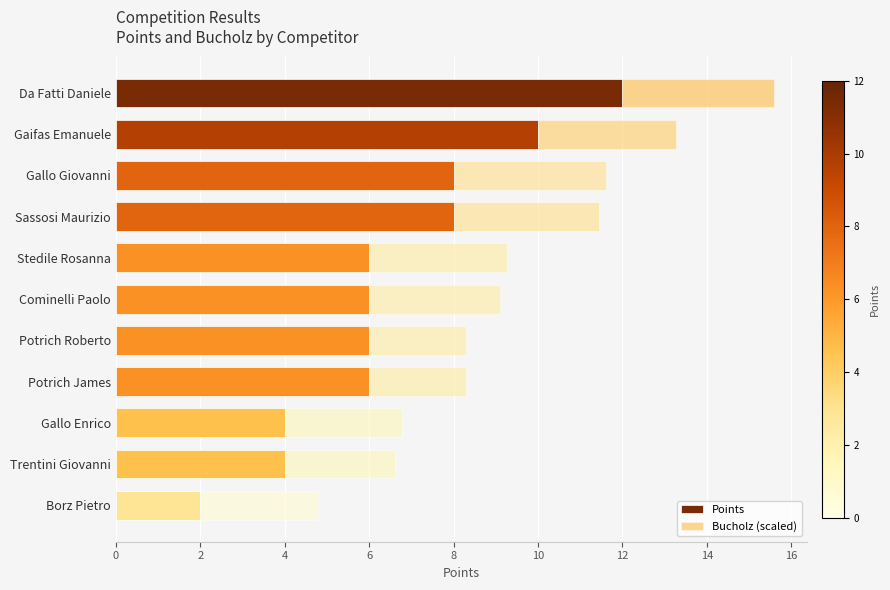

Is it true that Points equals 21.2 at Da Fatti Daniele?

False